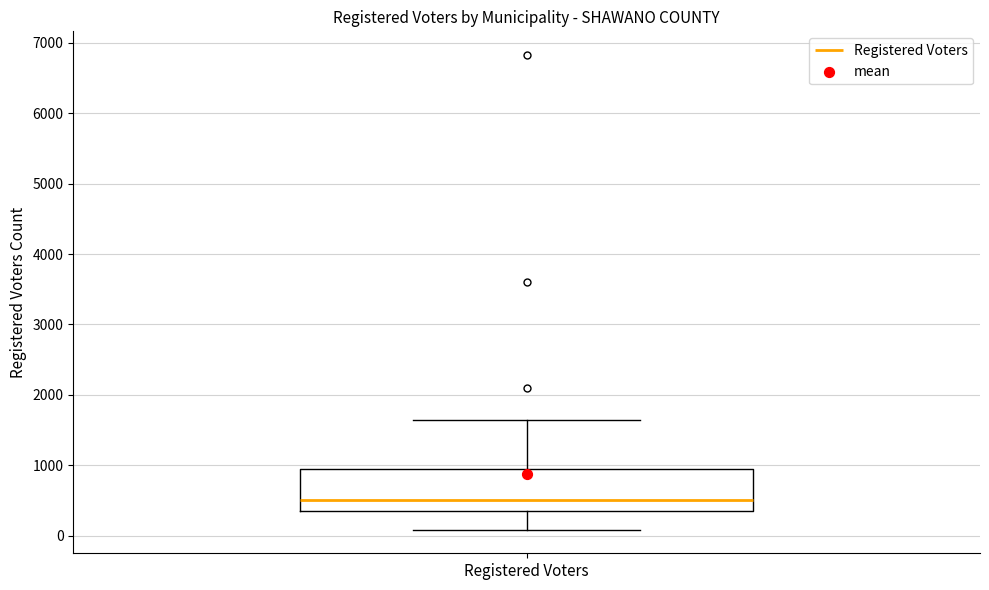

Read this box plot against the y-axis: the position of the median line, the range covered by the box, and the ends of both whiskers. The values are not printed on the chart, so give them approximately, as read against the axis.

median 500, box 400 to 900, whiskers 100 to 1600